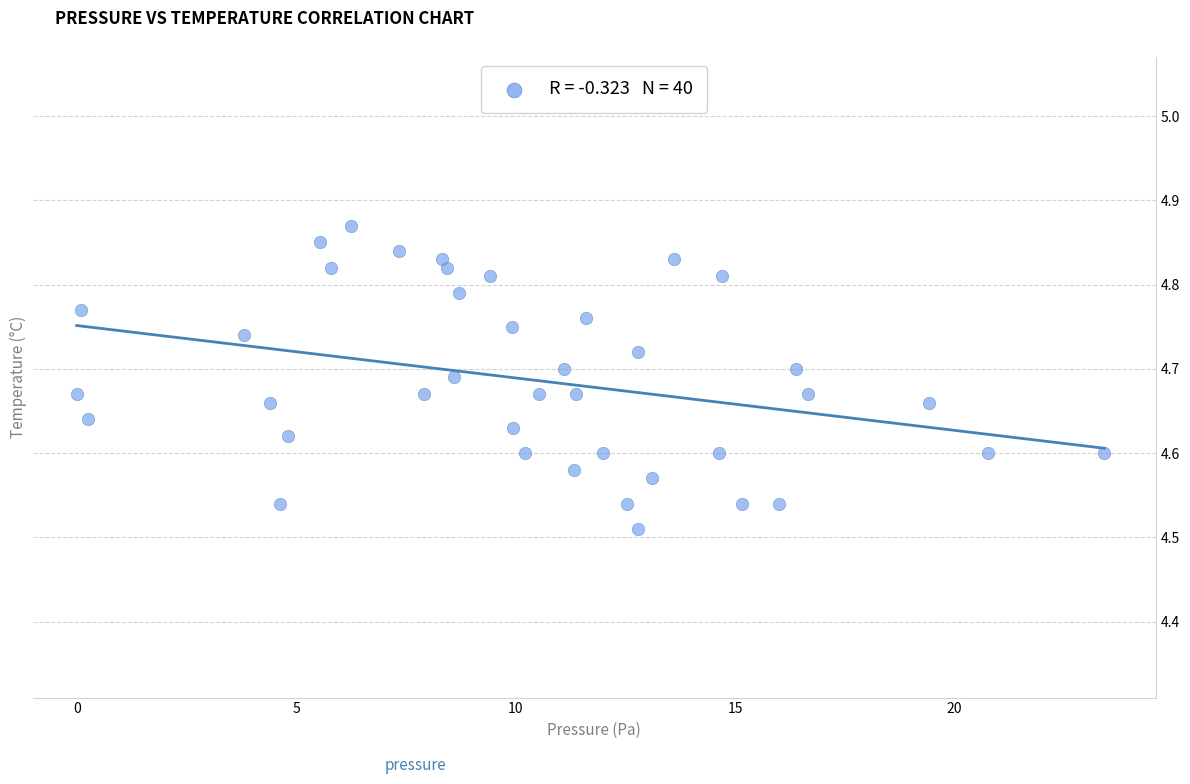

What is the range of X values (max minus min)?

23.4